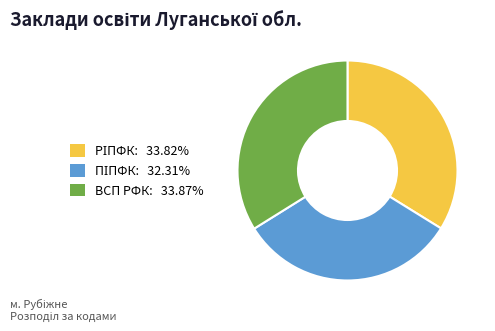

Does any single category account for the majority?

No